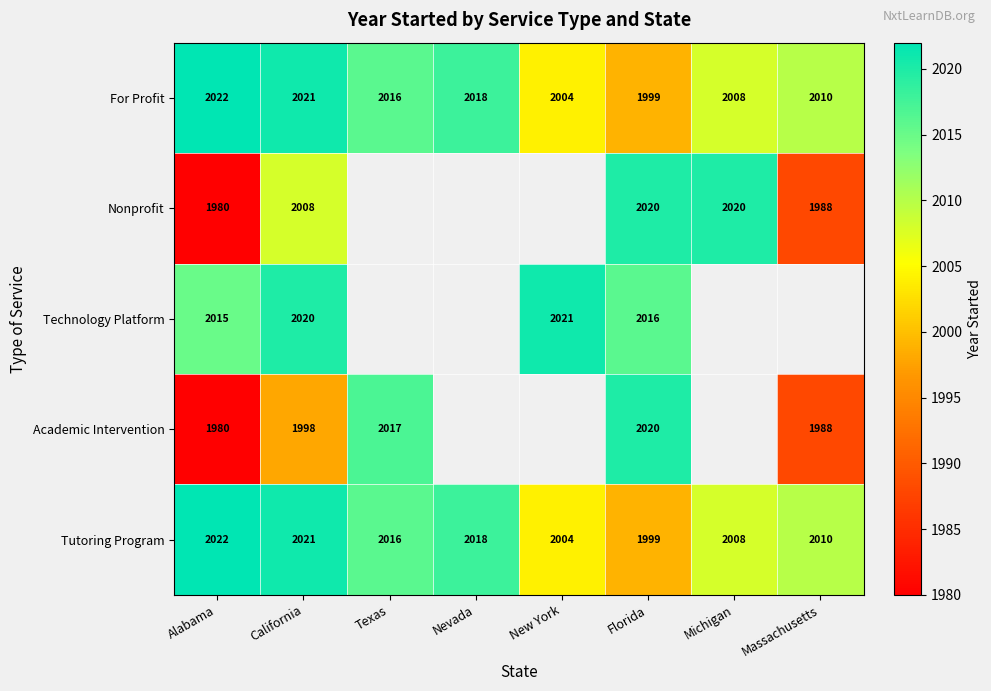

What is the total value across all series at California?

10068